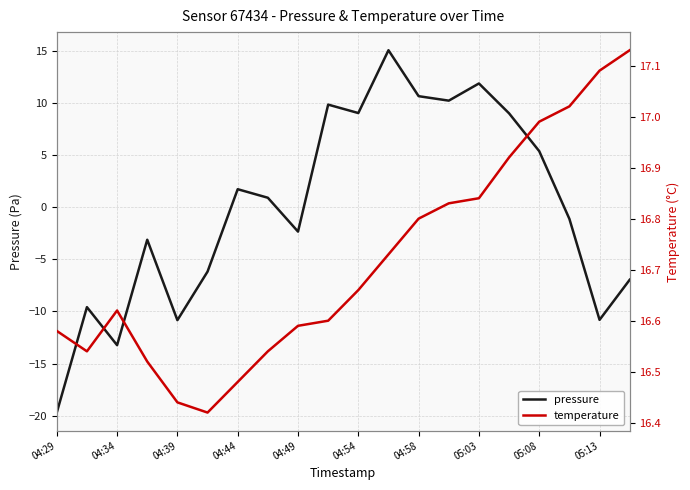

Which series has the widest spread of values?

pressure